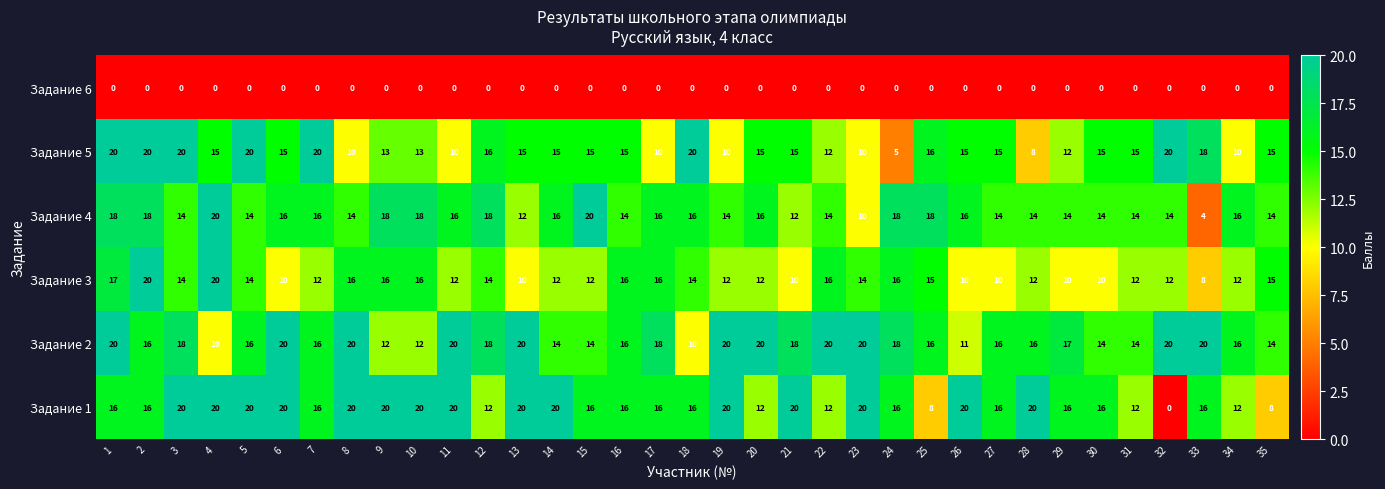

How many data points does each series have?

35